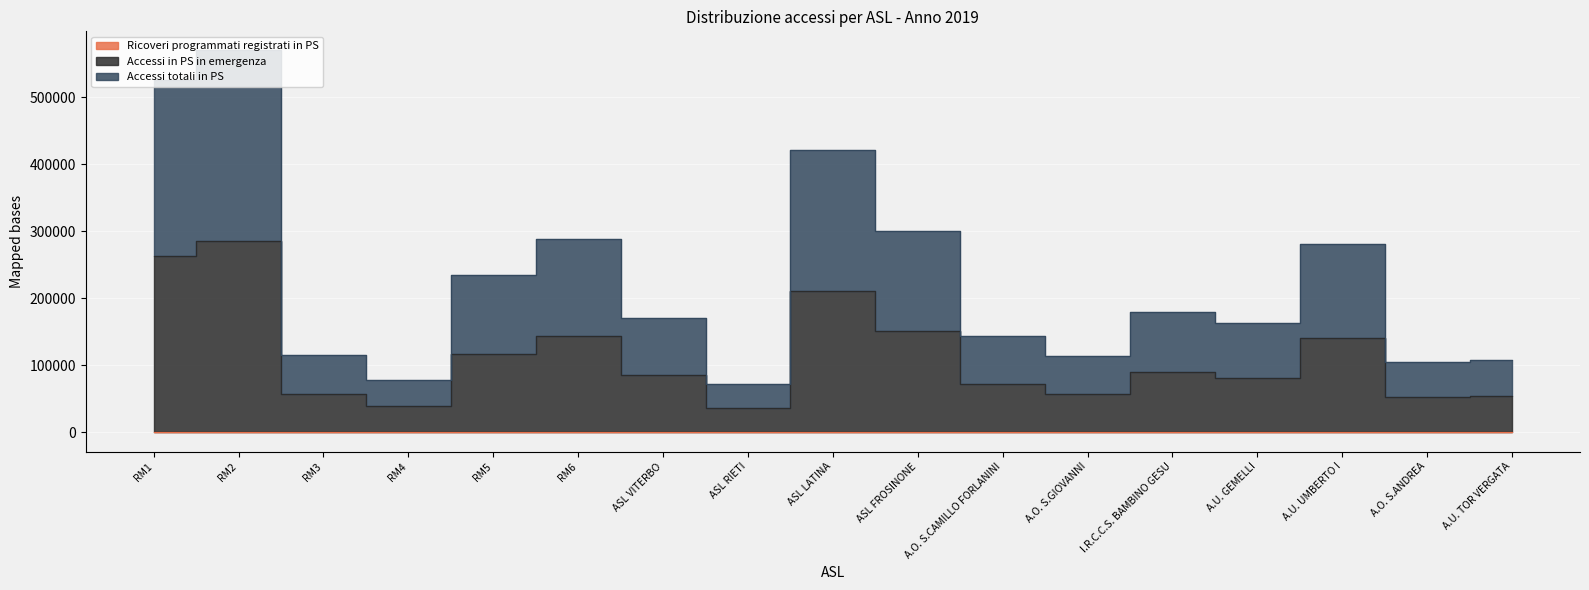

Rank the categories by Ricoveri programmati registrati in PS value from highest to lowest.

RM5, RM1, RM2, I.R.C.C.S. BAMBINO GESU, RM4, A.U. GEMELLI, A.U. TOR VERGATA, A.O. S.GIOVANNI, RM6, A.U. UMBERTO I, ASL VITERBO, ASL LATINA, RM3, ASL RIETI, ASL FROSINONE, A.O. S.CAMILLO FORLANINI, A.O. S.ANDREA